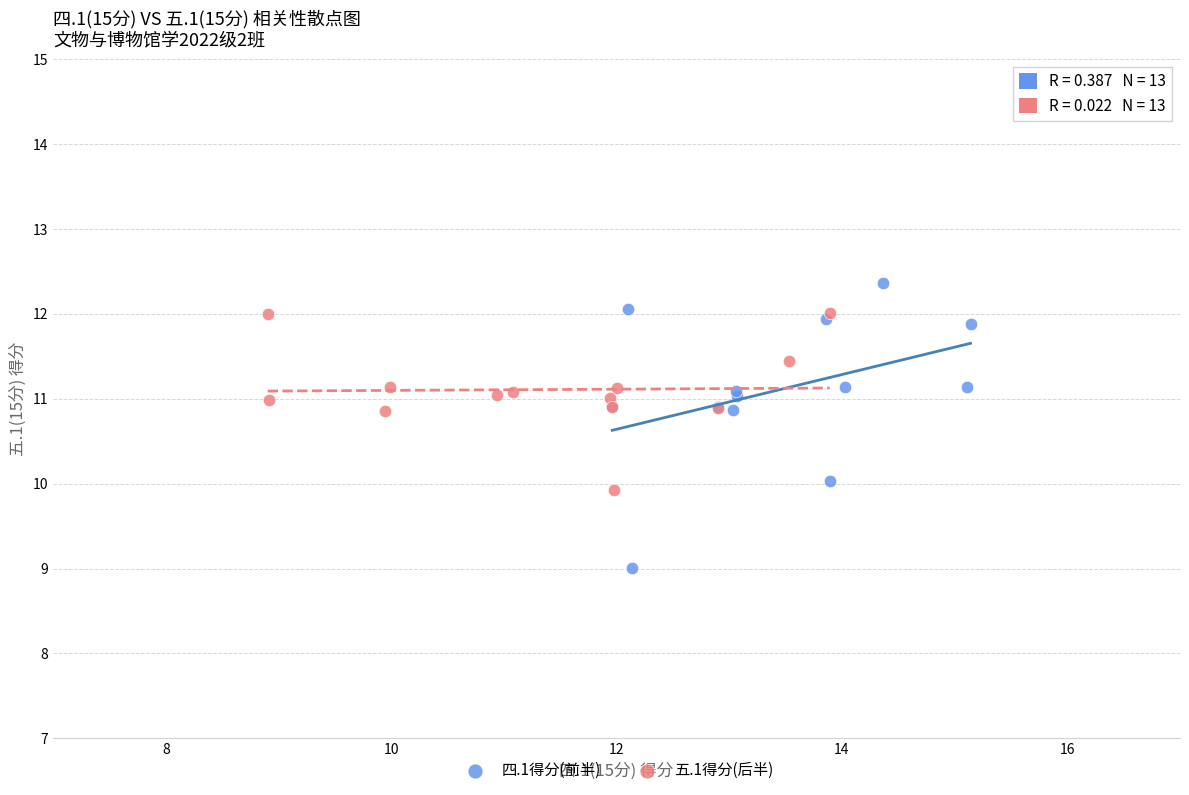

Which series reaches the maximum Y coordinate?

四.1得分(前半)